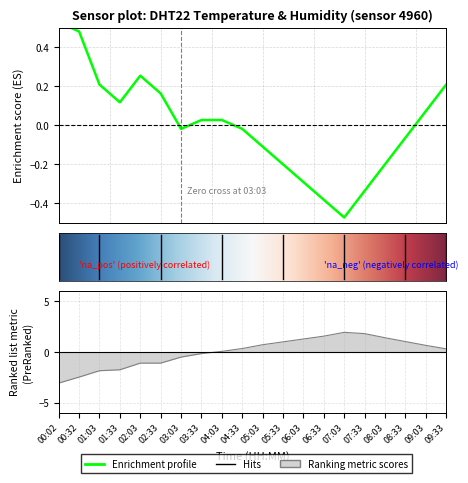

How many values in humidity are below zero?

8